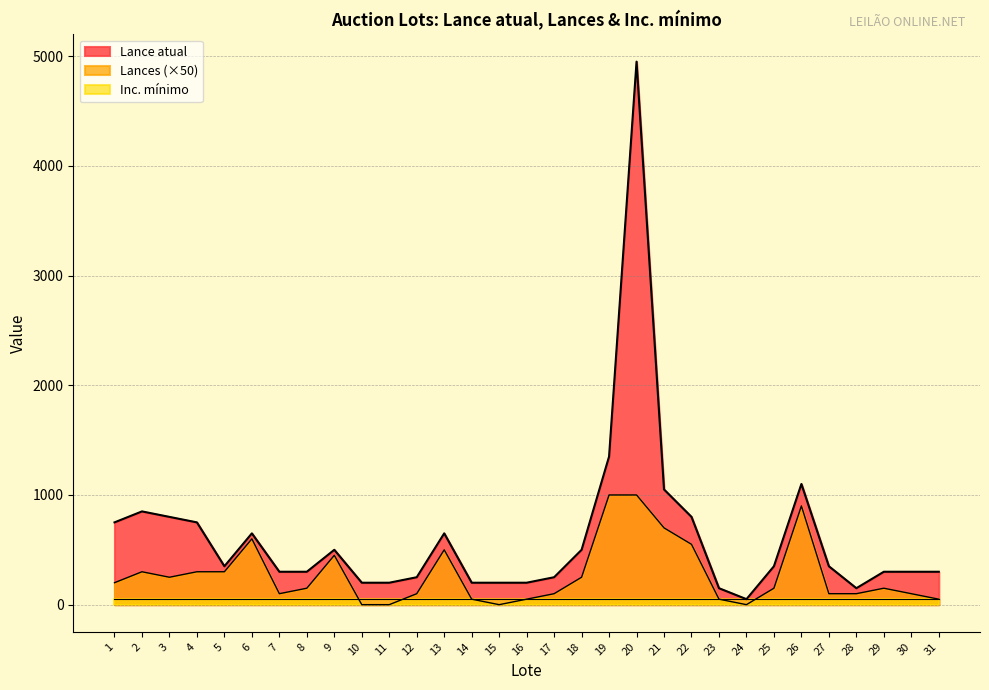

At which category does Lances reach its first local valley?

3